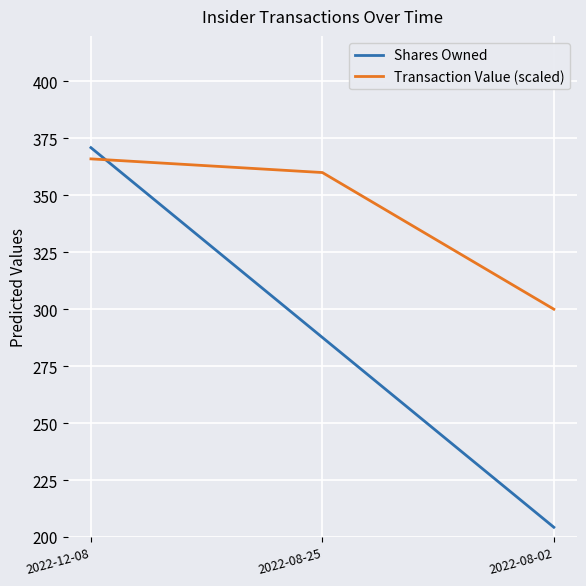

At which label does Shares Owned reach its peak?

2022-12-08